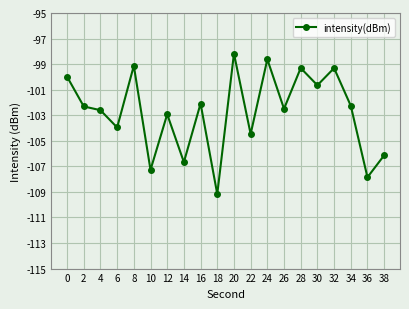

What is the value of the 7th point from the left?

-102.9